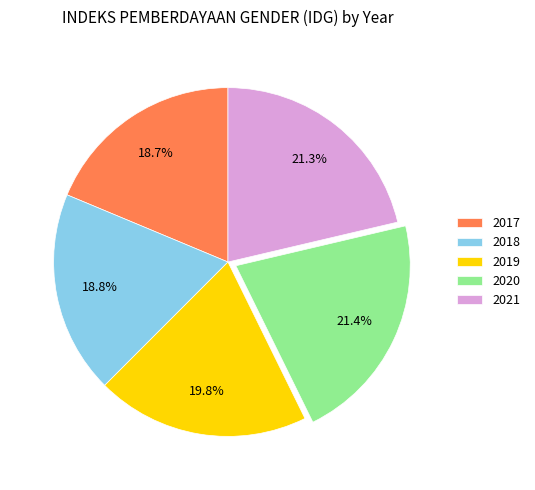

Does 2021 account for over 50% of the chart?

No